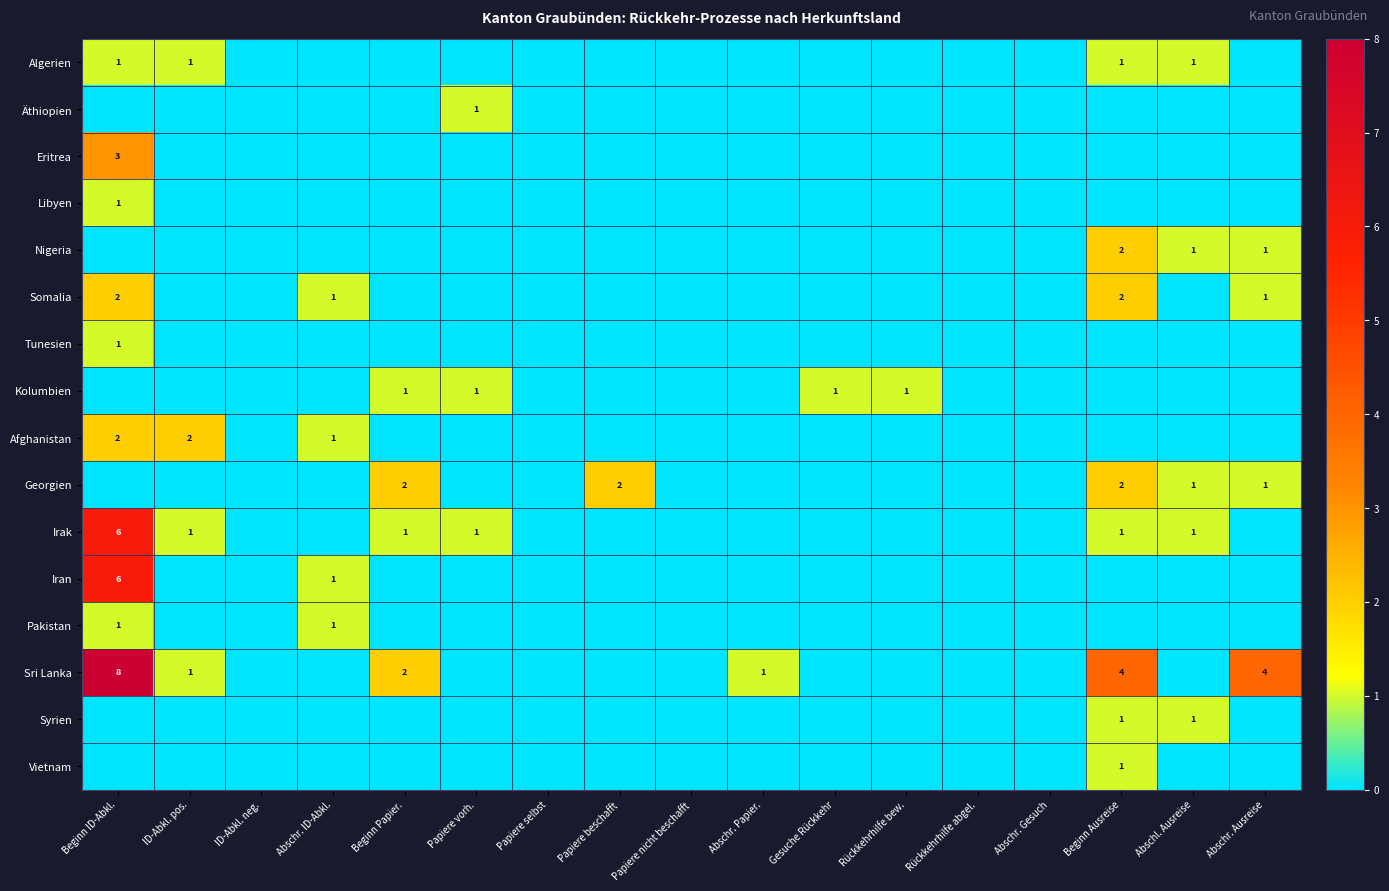

The value of Pakistan at Beginn ID-Abkl. is 1. True or false?

True